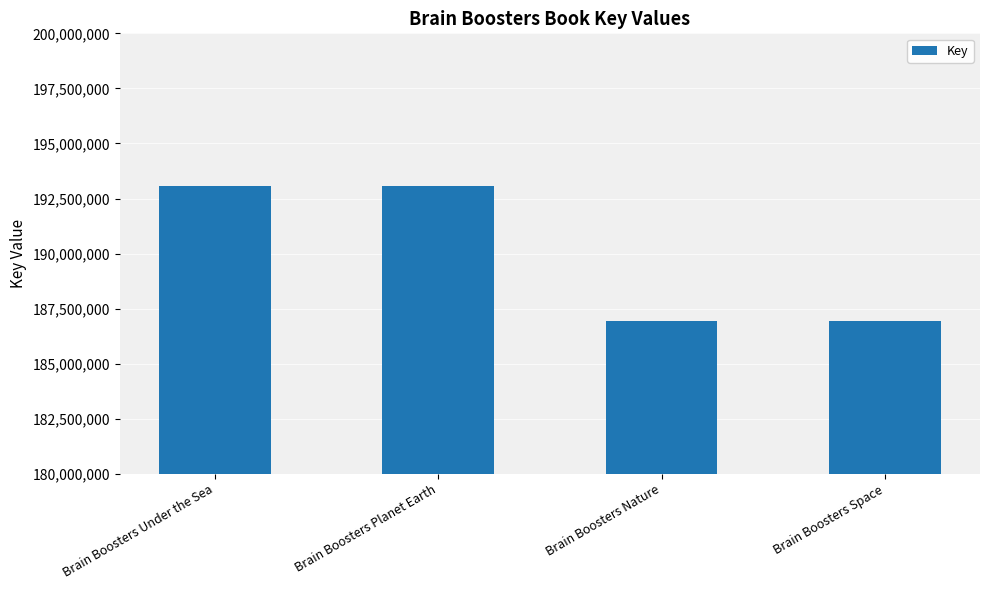

What is the ratio of the value at Brain Boosters Planet Earth to the value at Brain Boosters Under the Sea?

1.0